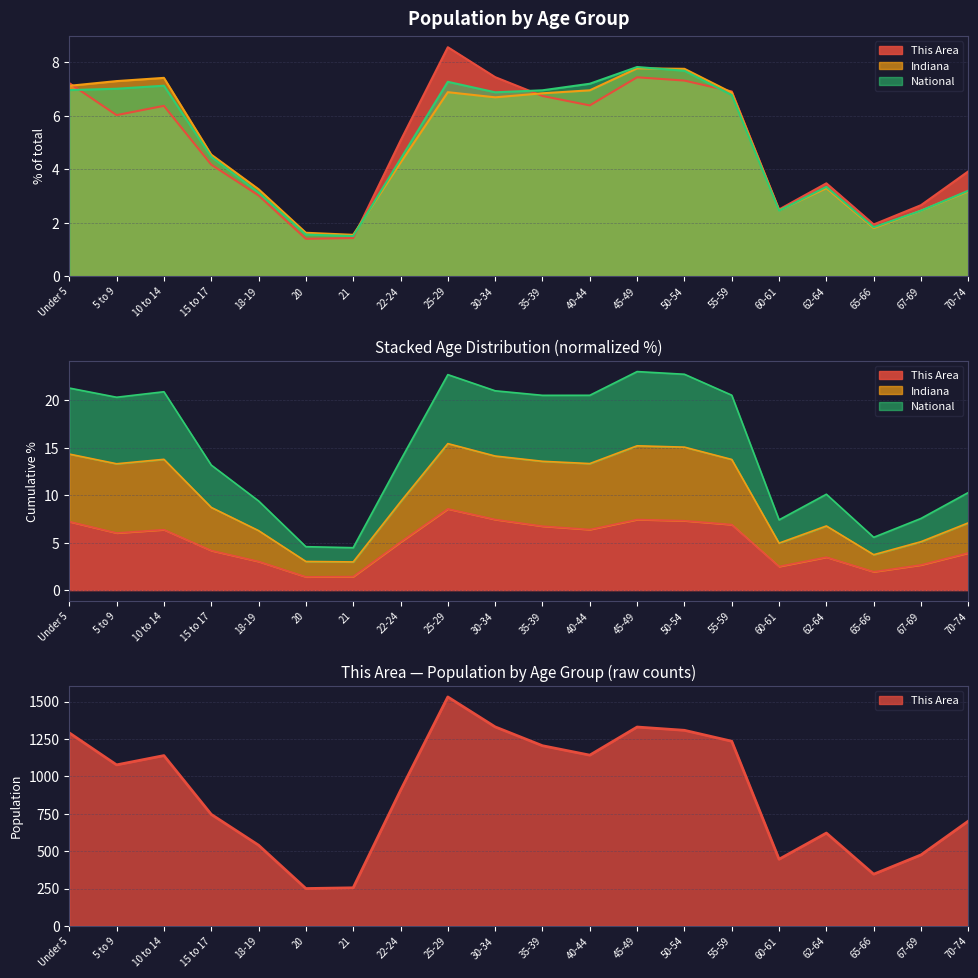

What is the sum of the This Area values at 21 and Under 5?

8.6